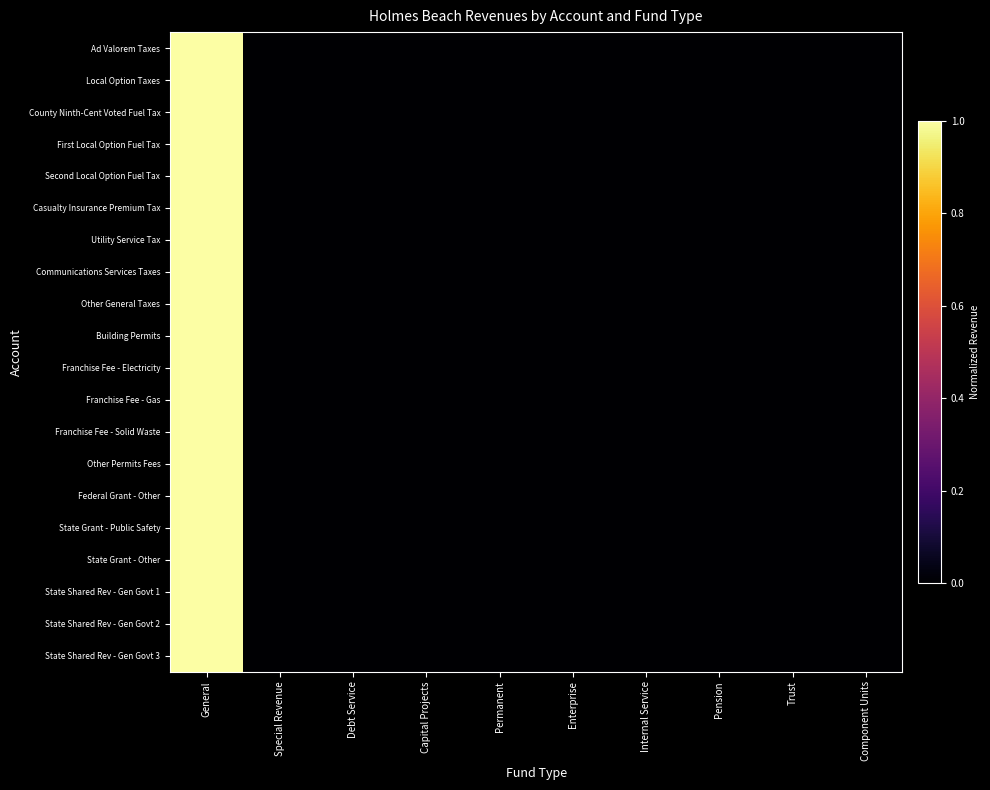

Between Debt Service and Permanent, which is larger?

Debt Service